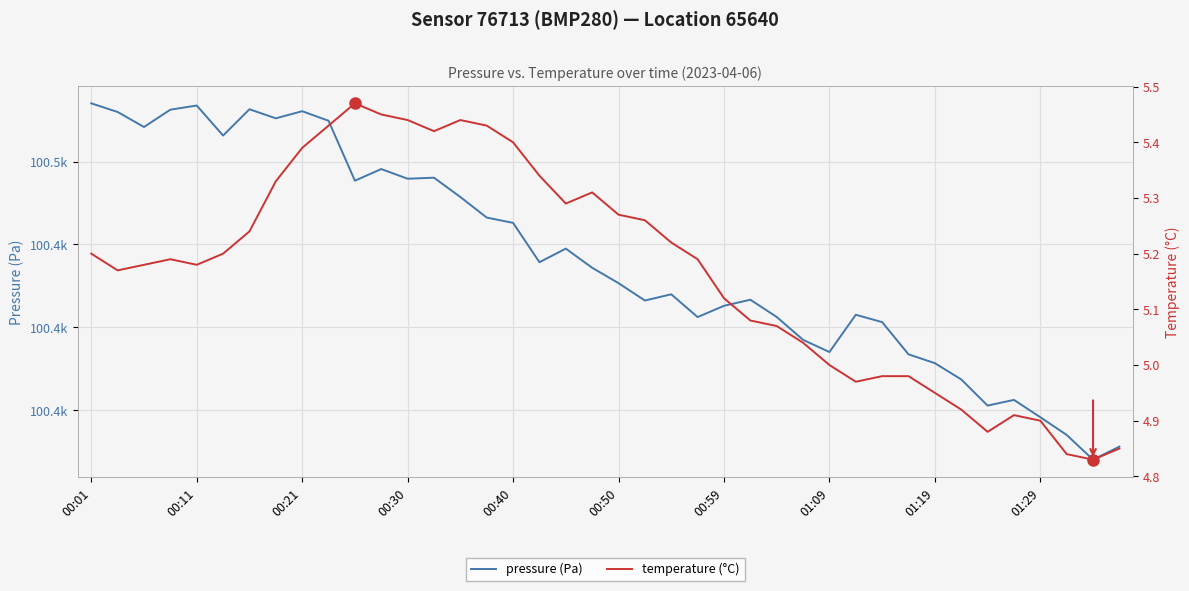

Where is the first local maximum for pressure (Pa)?

00:11